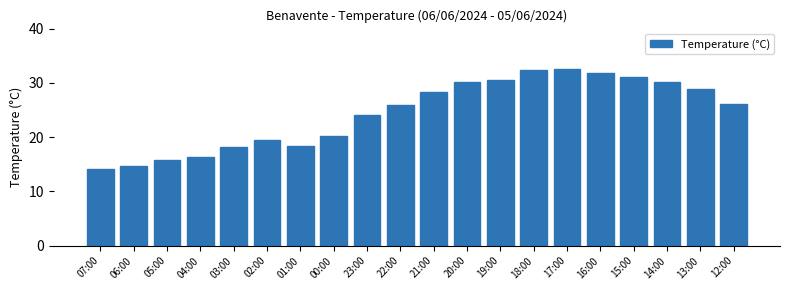

What is the maximum value shown in the chart?

32.5